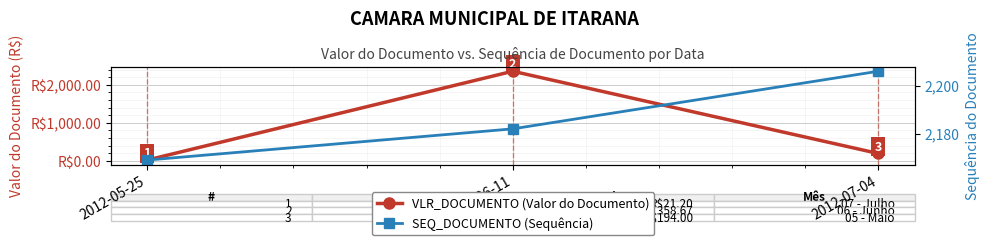

What is the value of the SEQ_DOCUMENTO (Sequência) point at the 2nd from the left?

2182.0